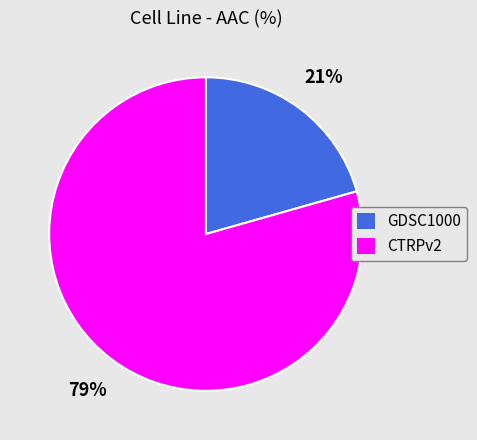

Does any single category account for the majority?

Yes